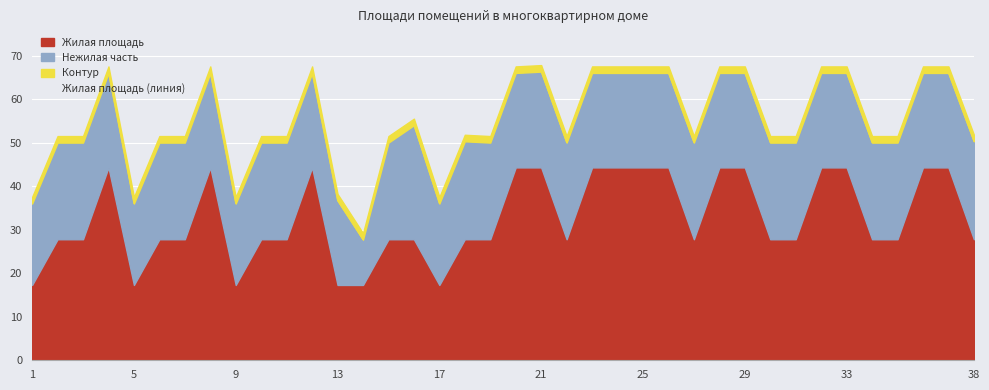

What is the highest value of the Жилая площадь series?

44.3